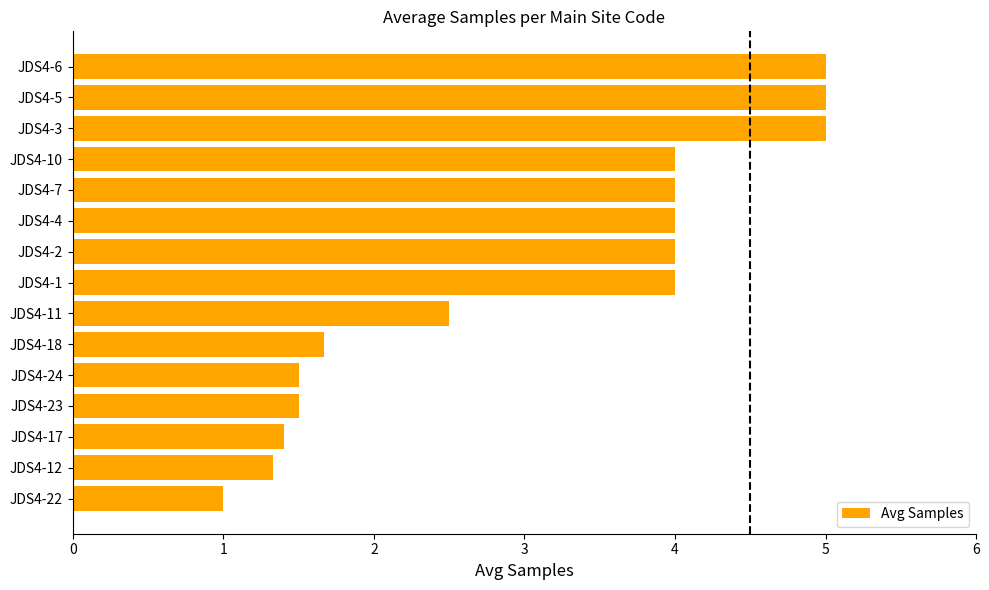

Reading bottom to top, extract all data points from this chart.

1.0	1.3	1.4	1.5	1.5	1.7	2.5	4.0	4.0	4.0	4.0	4.0	5.0	5.0	5.0